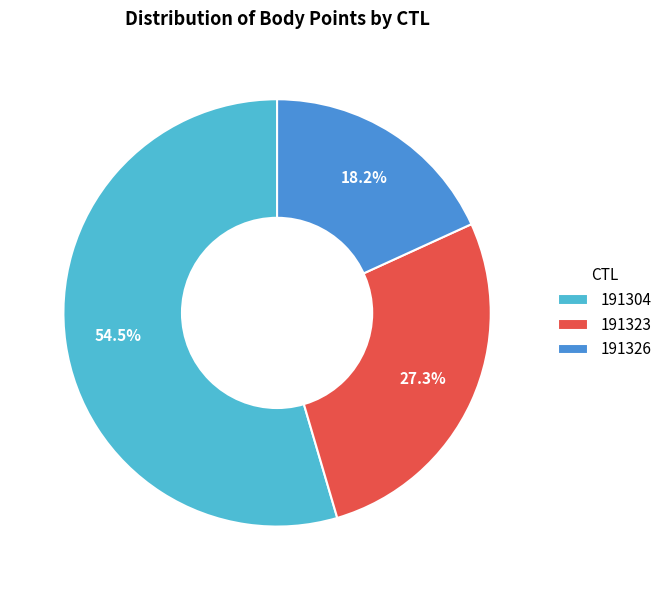

To the nearest percent, what is the average slice percentage?

33%